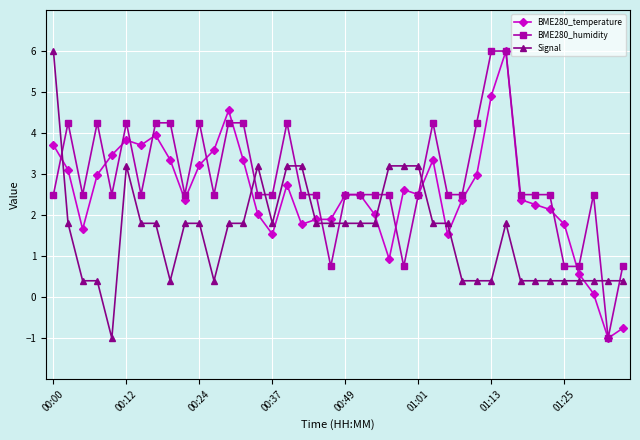

What is the value of the BME280_temperature point at the 19th from the left?

1.9